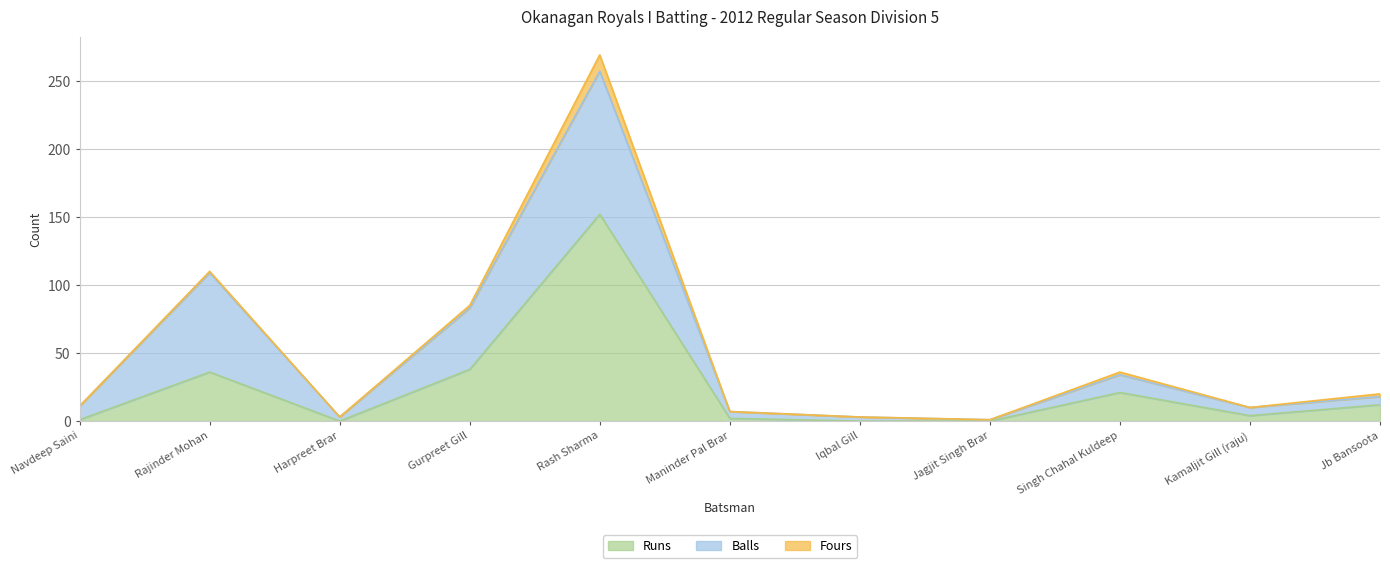

What position from the right is Jagjit Singh Brar?

4